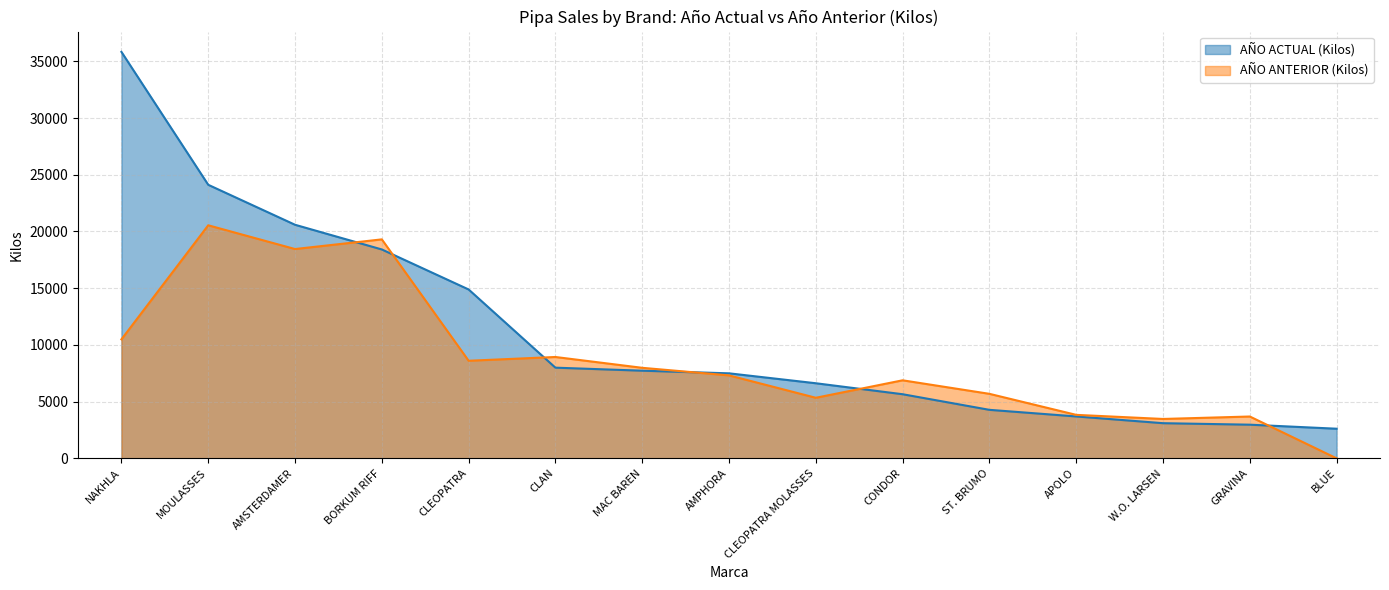

The AÑO ANTERIOR (Kilos) series shows 7313.6 at AMPHORA. True or false?

True